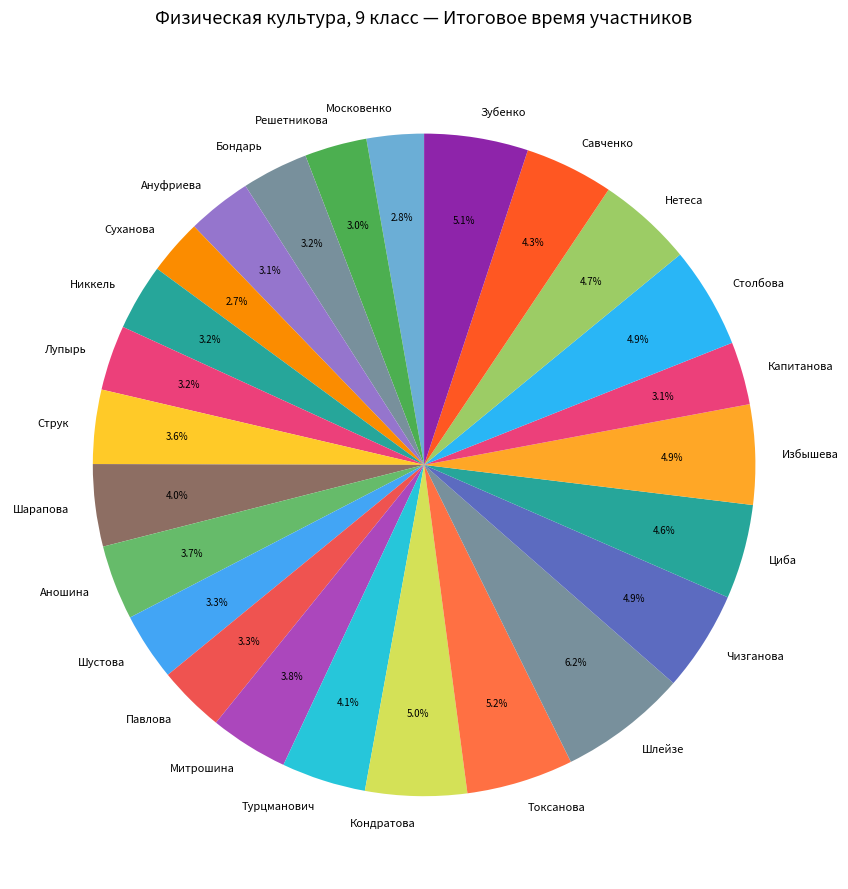

What percentage is NOT represented by Суханова?

97.3%